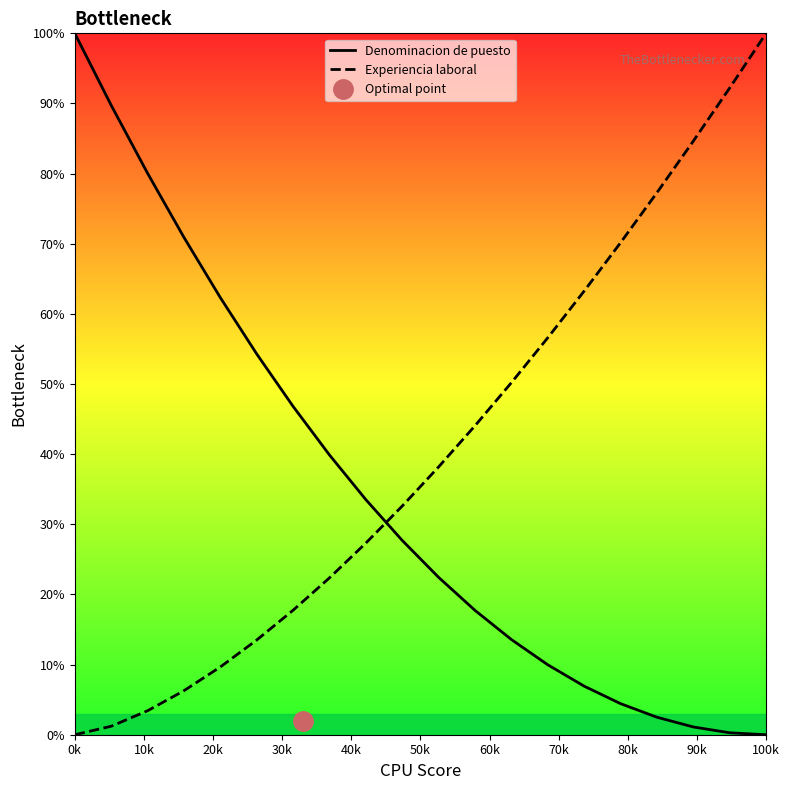

What is the value of the Denominacion de puesto point at the 9th from the left?

33.5